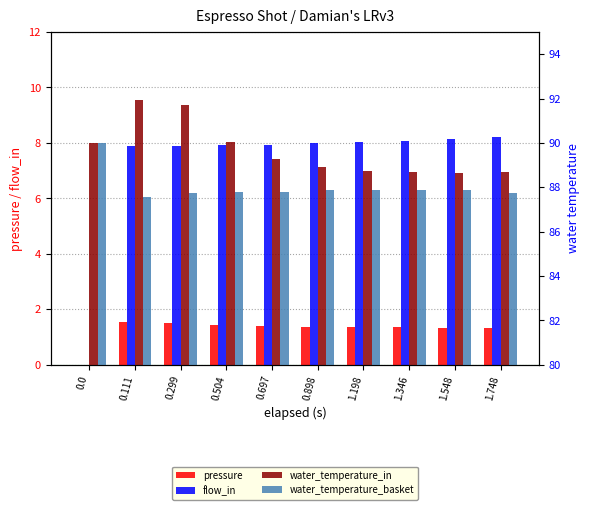

What is the label of the 4th bar from the right?

1.198